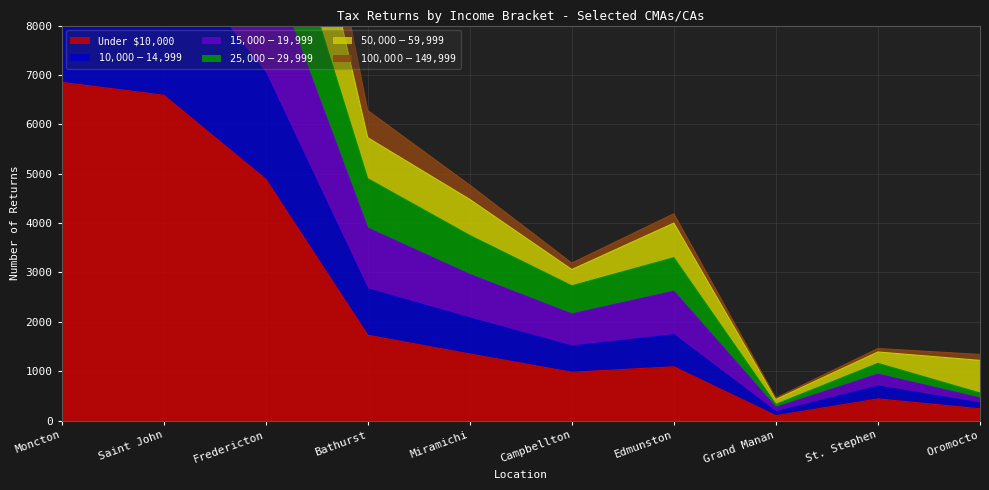

At which label is Under $10,000 closest to 3475?

Fredericton